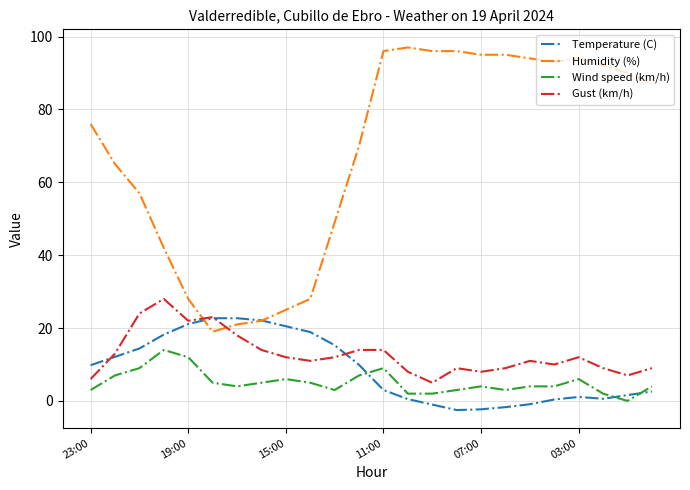

What is the difference between the maximum and minimum values in the Humidity (%) series?

78.0